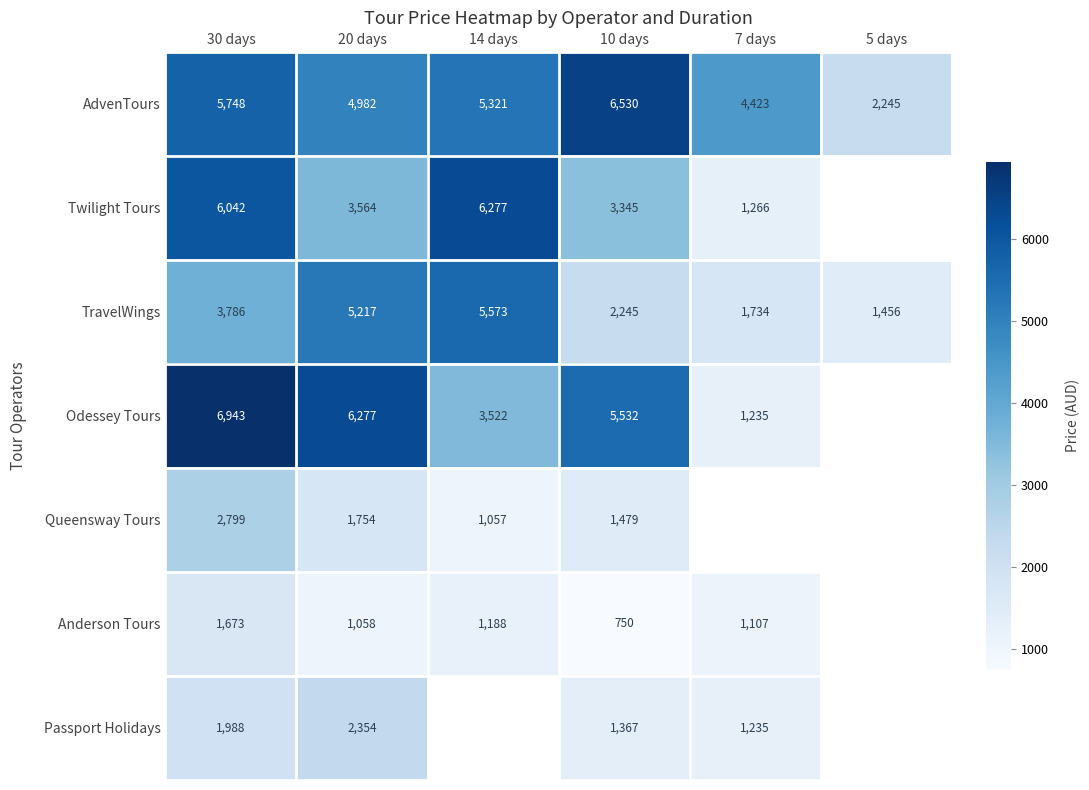

Read the TravelWings value at 30 days.

3786